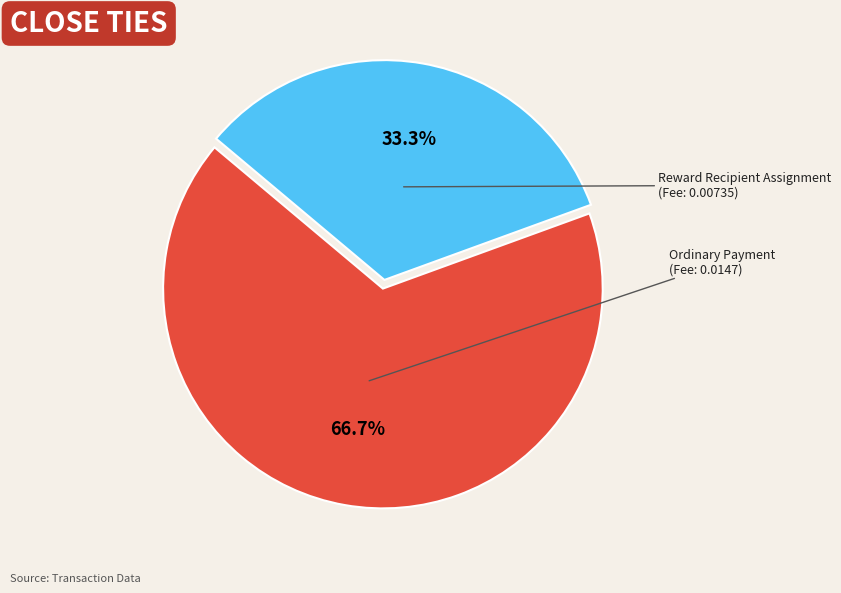

Which slice is the largest?

Ordinary Payment